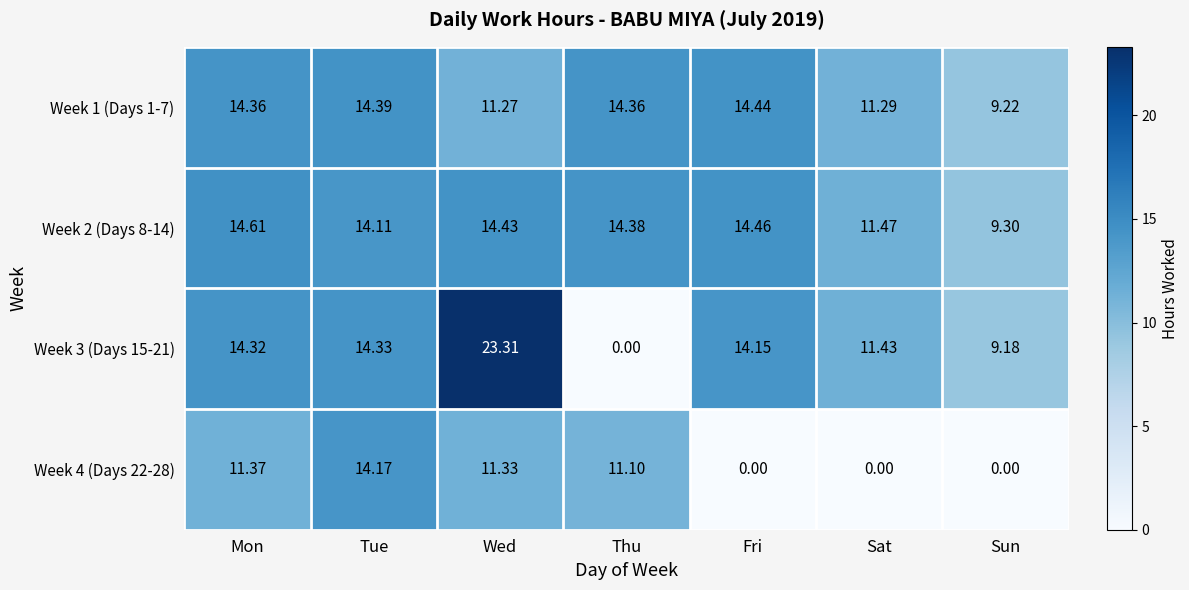

At which label does Week 4 (Days 22-28) reach its peak?

Tue